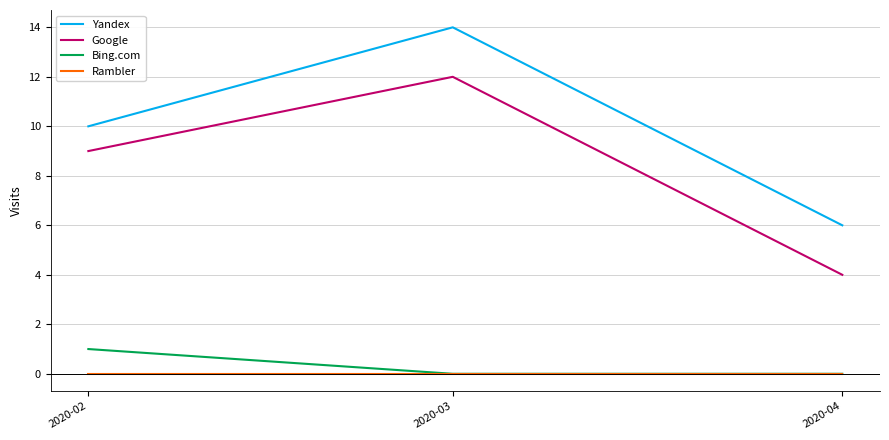

What is the total value across all series at 2020-03?

26